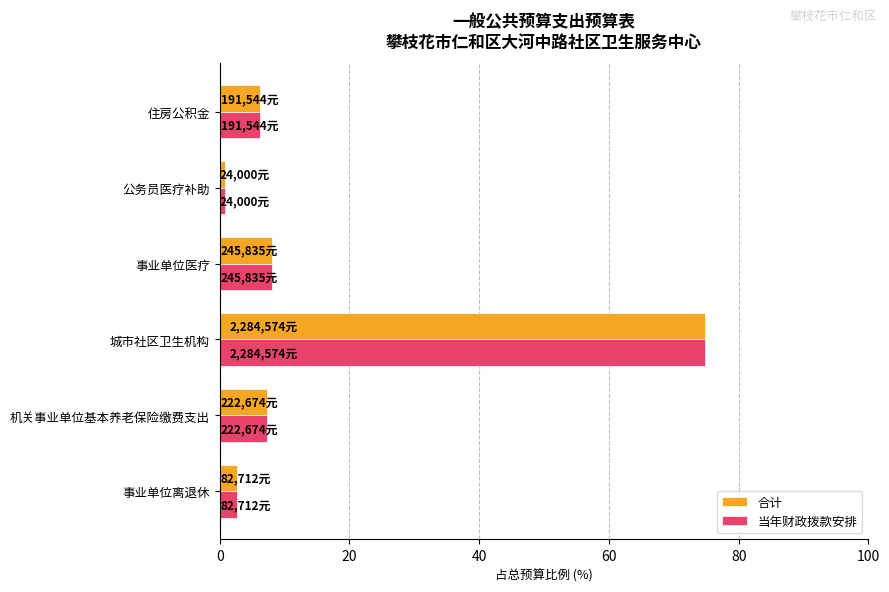

What is the greatest value displayed?

74.9